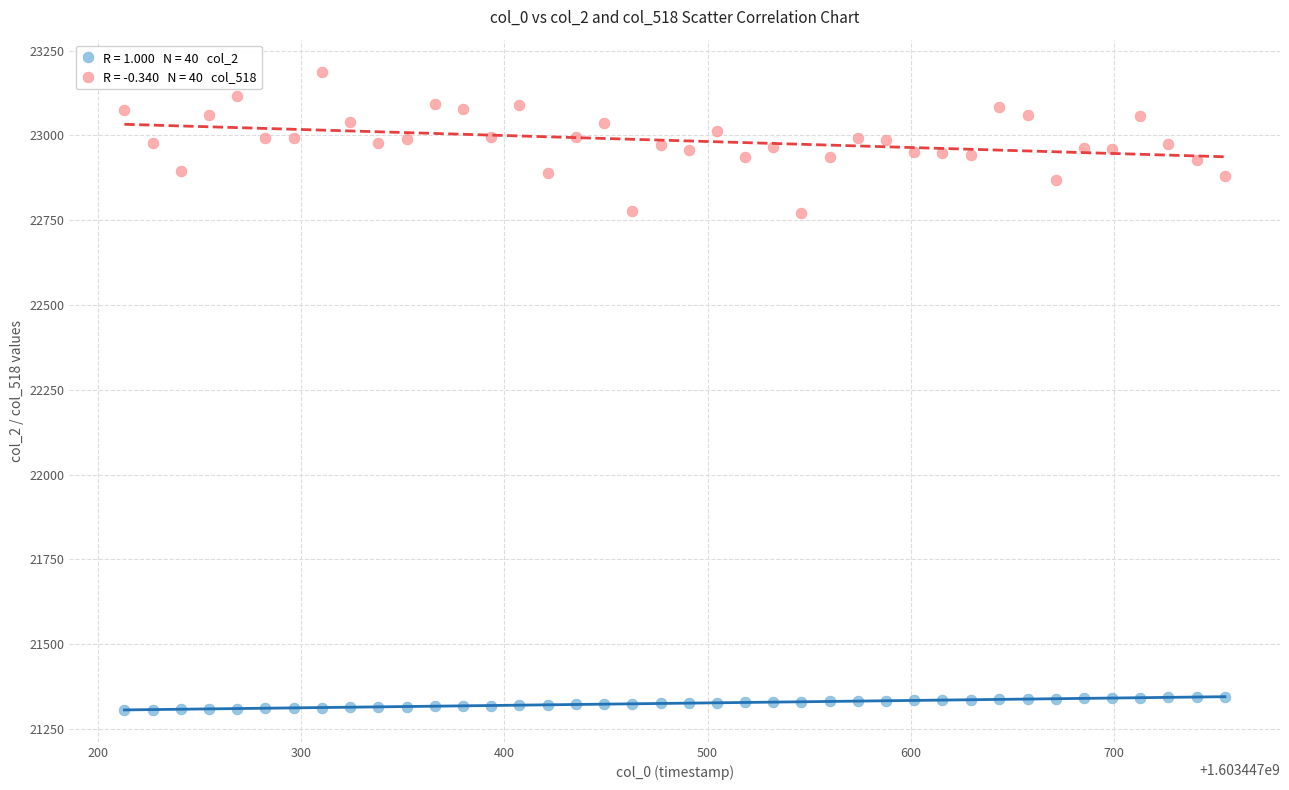

How many data points are displayed?

80